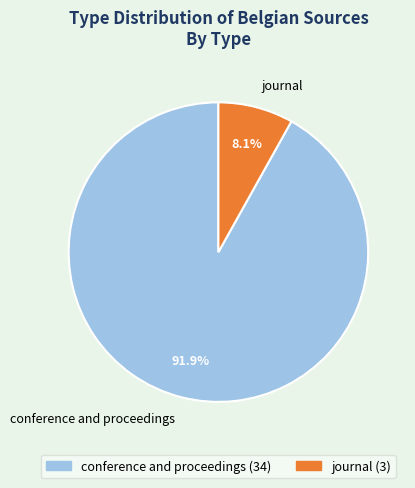

To the nearest percent, what is the combined percentage of journal and conference and proceedings?

100%